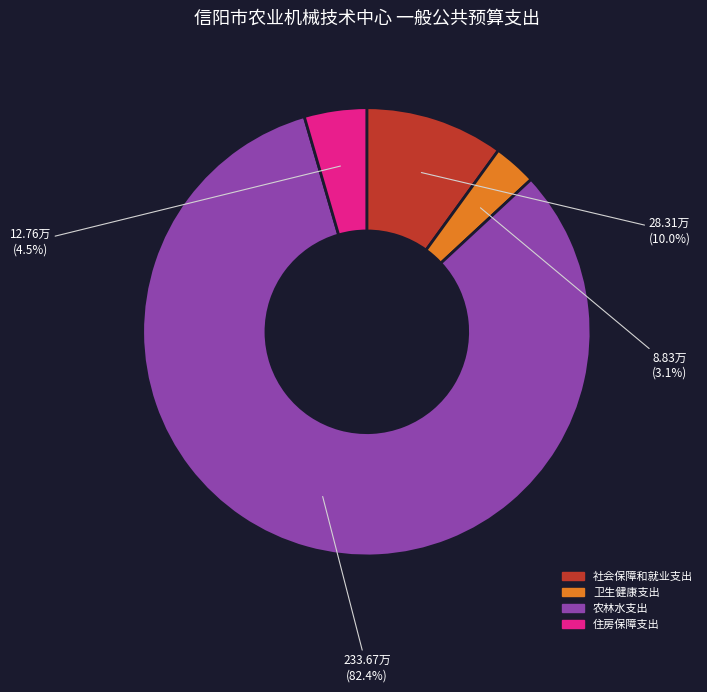

Do 住房保障支出 and 卫生健康支出 together represent more than half of the pie?

No